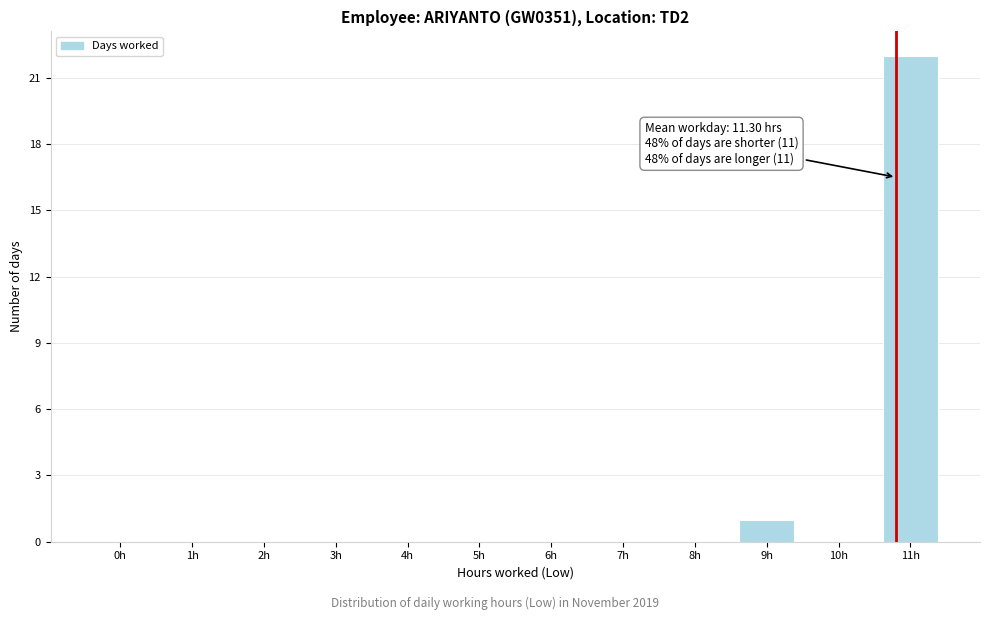

Reading right to left, extract all data points from this chart.

11h=22	10h=0	9h=1	8h=0	7h=0	6h=0	5h=0	4h=0	3h=0	2h=0	1h=0	0h=0